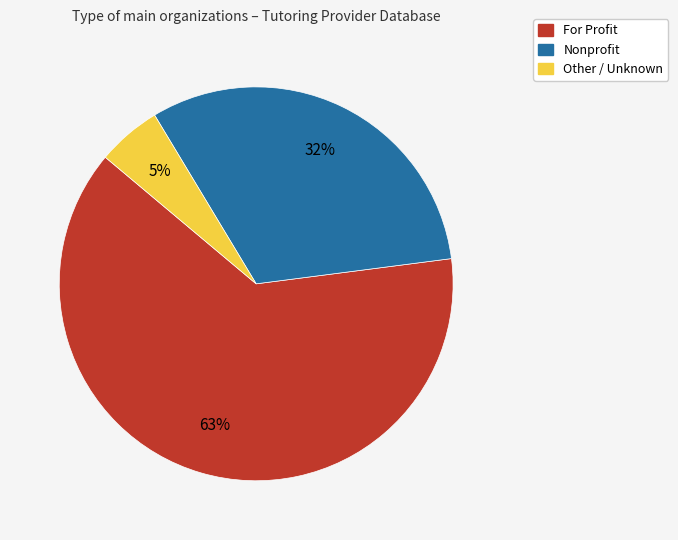

Is there any slice that represents more than half of the pie?

Yes